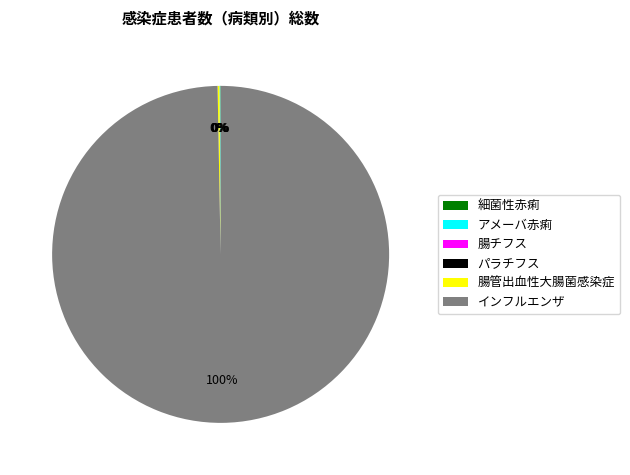

Which slice is the largest?

インフルエンザ